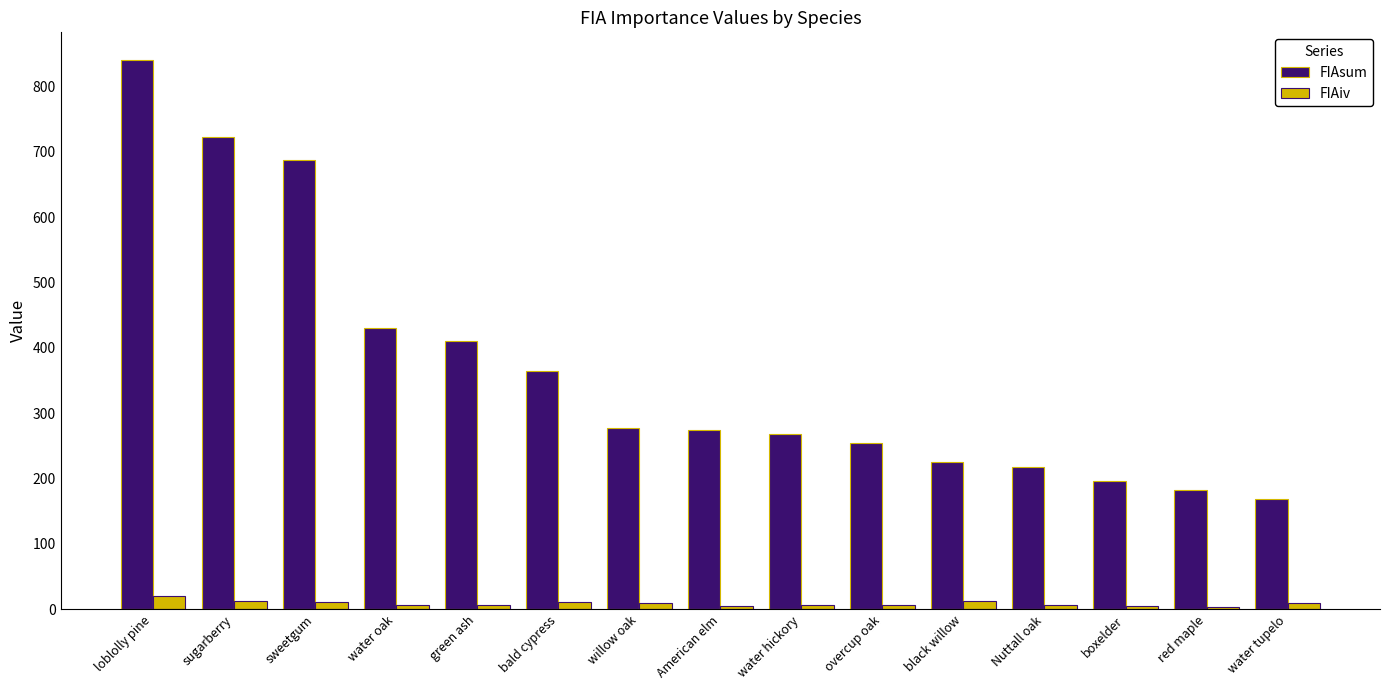

At which category is the sum across all series the highest?

loblolly pine